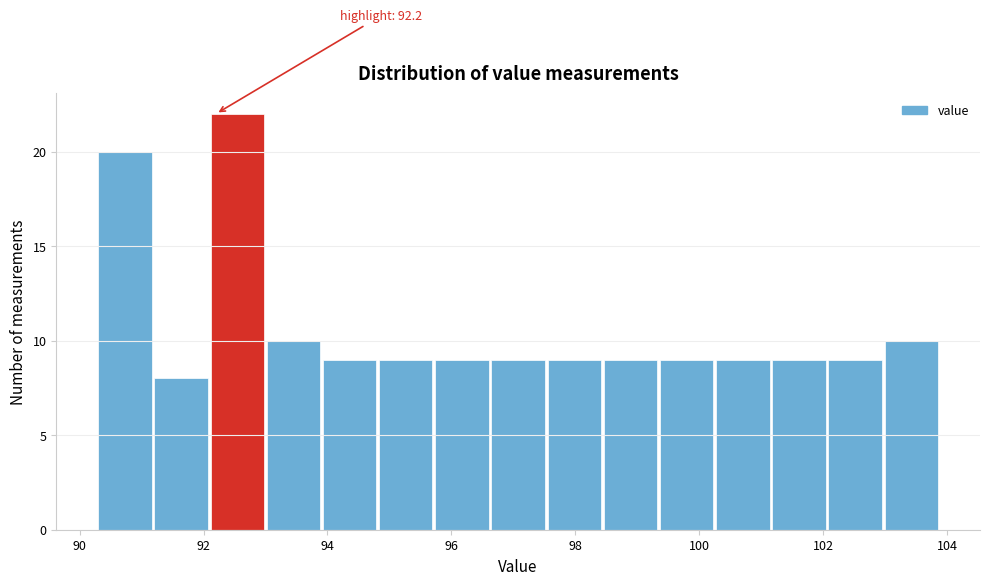

Over which range of the x-axis is the bar tallest?

92.2 to 93.0